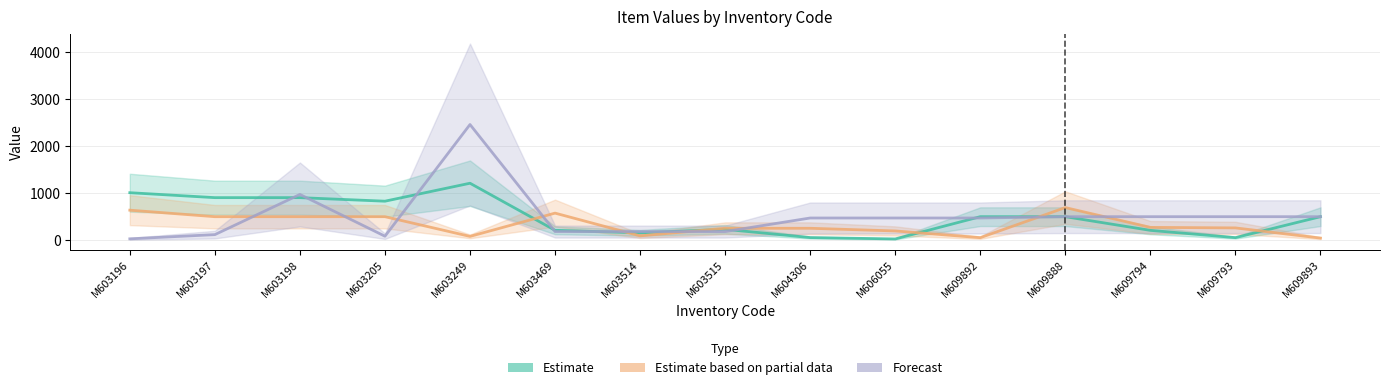

At which label is Estimate closest to 618?

M609892